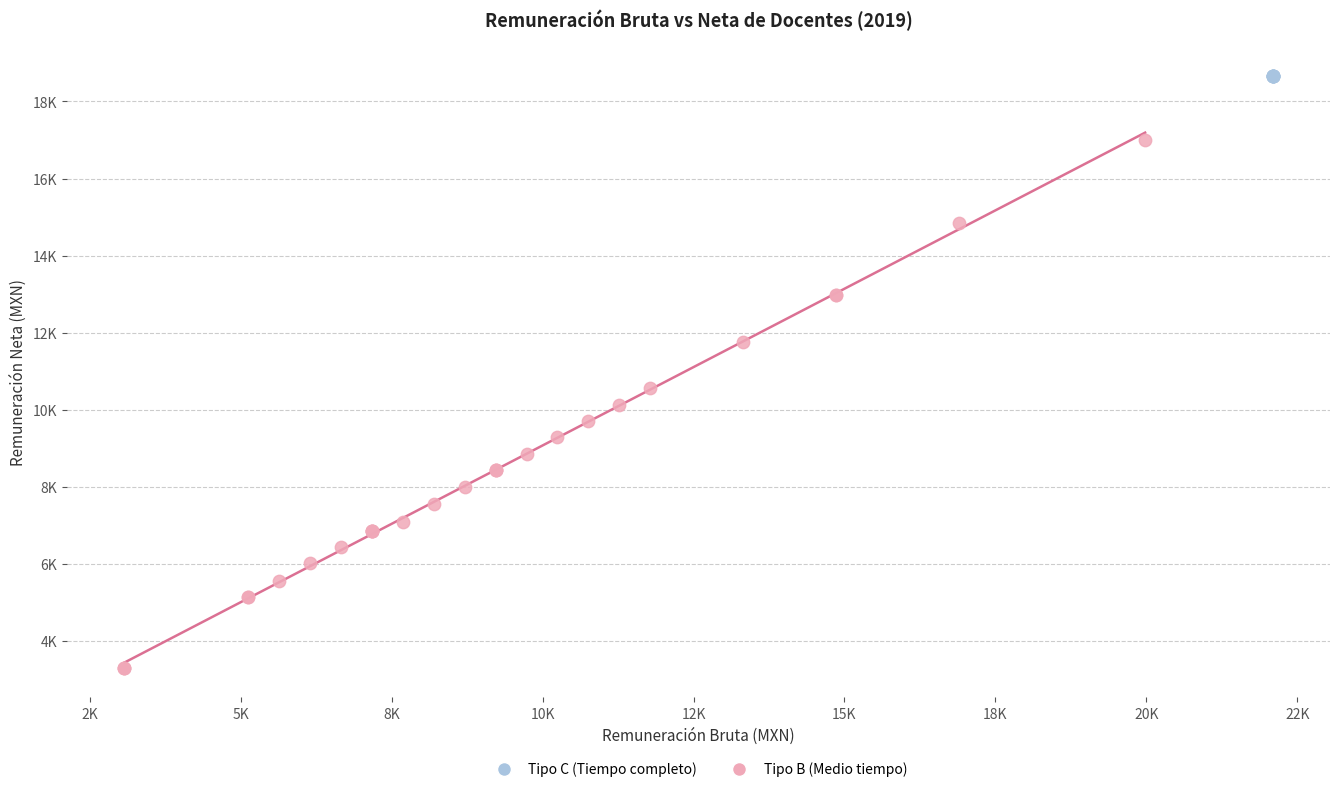

What are all the series names shown in the legend?

Tipo C (Tiempo completo), Tipo B (Medio tiempo)